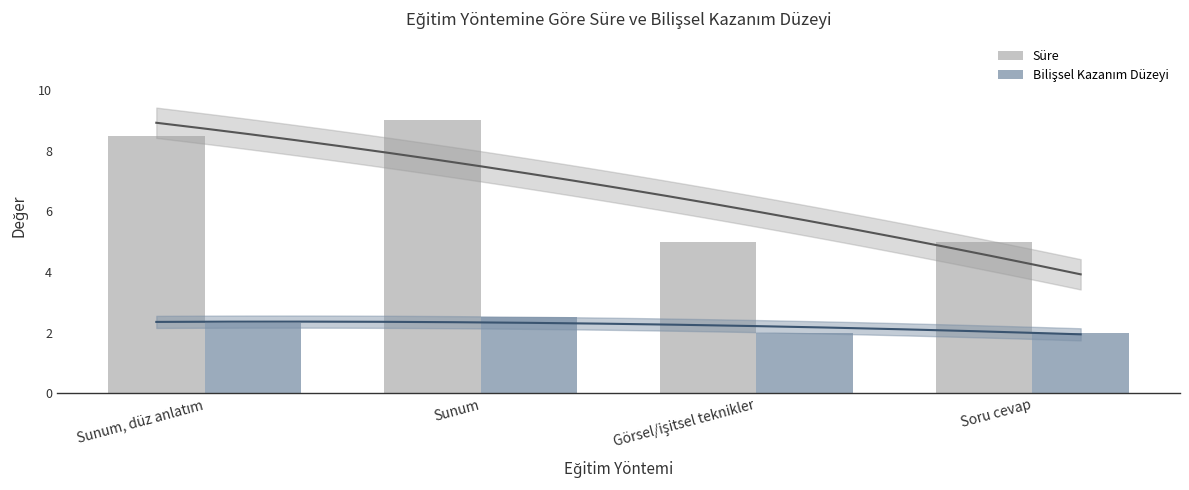

What is the total value across all series at Soru cevap?

7.0